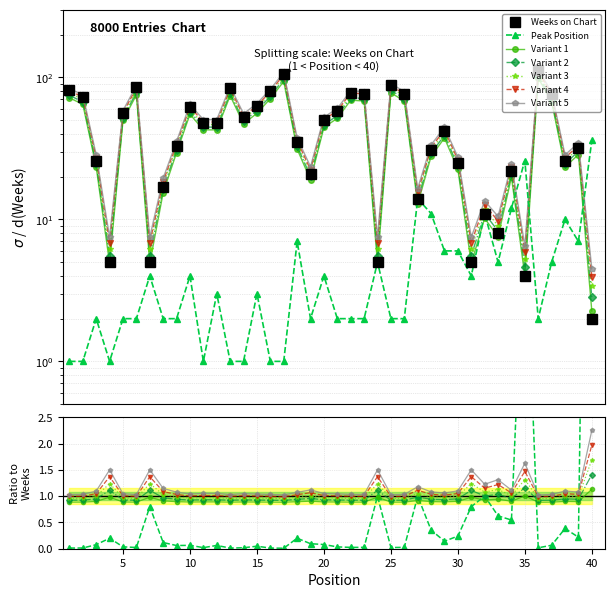

At which label does Weeks on Chart first exceed 46?

1